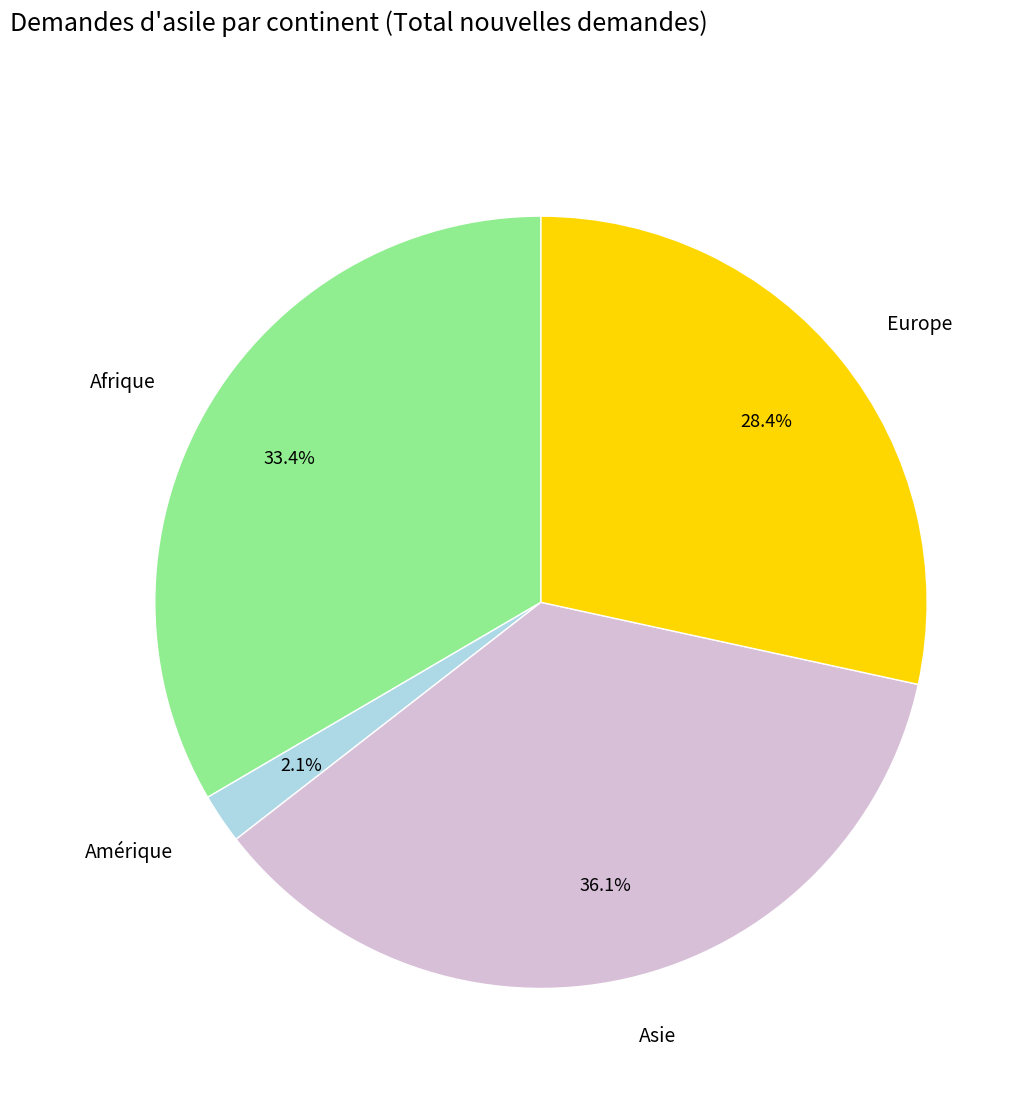

To the nearest percent, what is the difference between the Asie and Afrique slice percentages?

3%